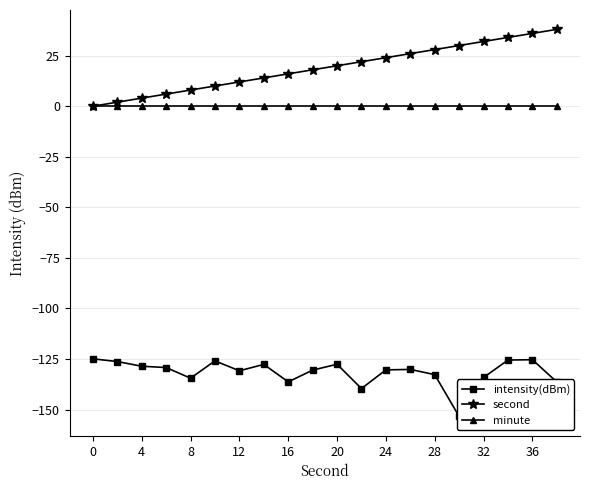

True or false: second has more than 0 interior local peaks.

False